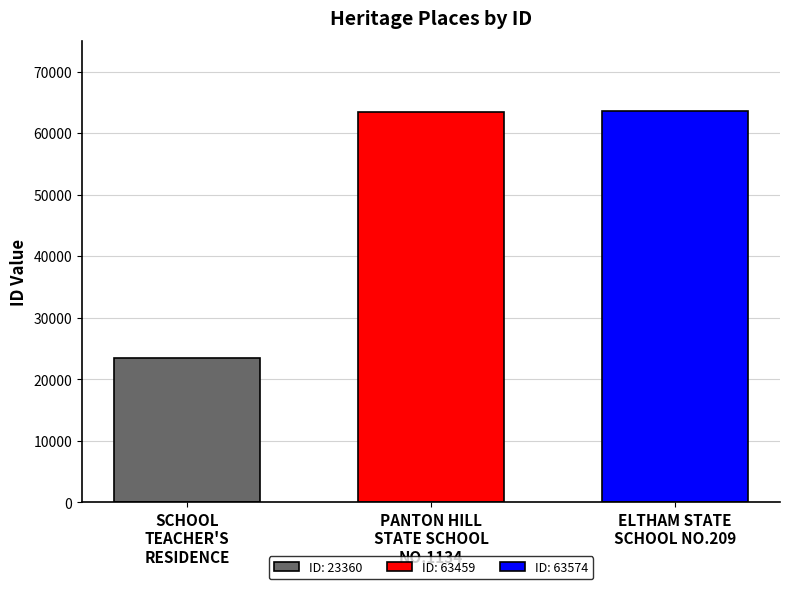

What is the minimum value shown in the chart?

23360